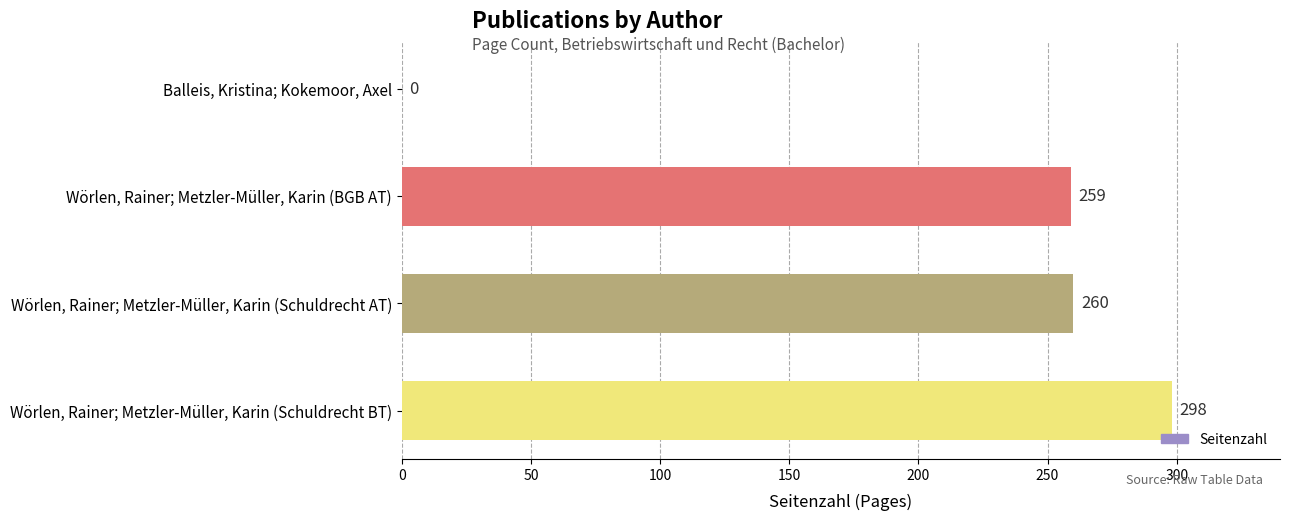

True or false: the data shows 151 at Wörlen, Rainer; Metzler-Müller, Karin (Schuldrecht AT).

False